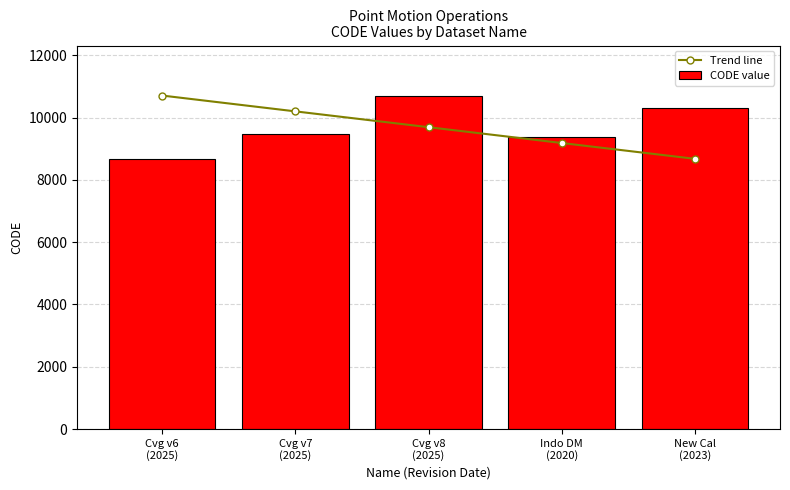

Count the number of categories in the chart.

5